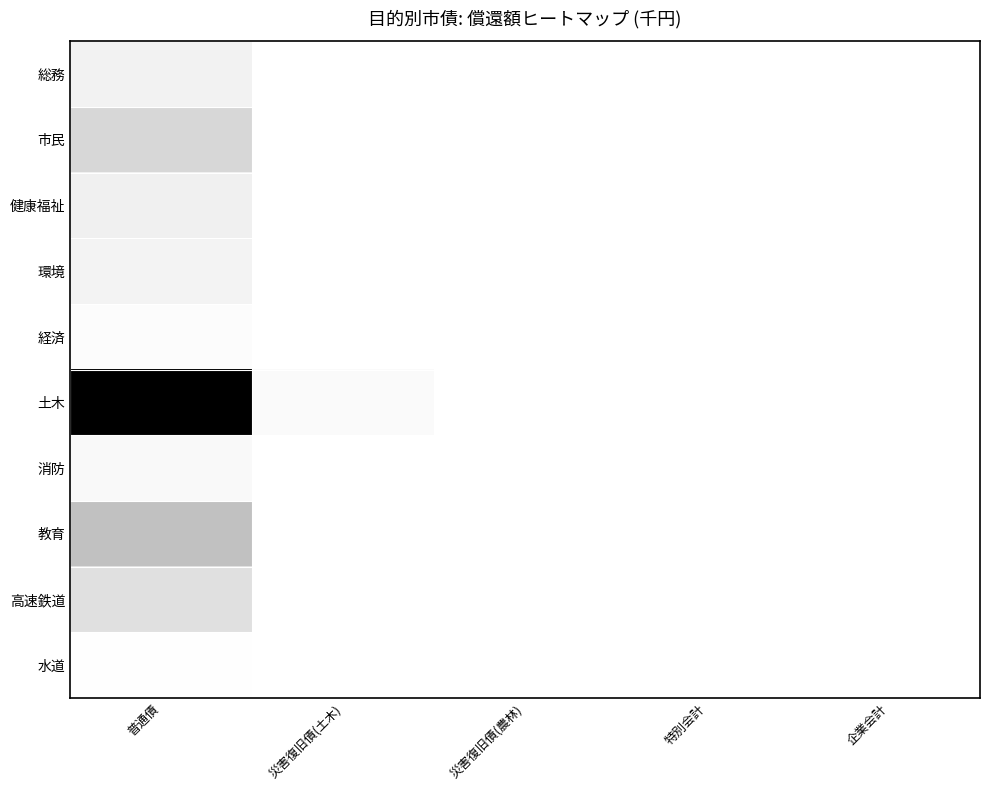

Which series has the largest total across all categories?

土木